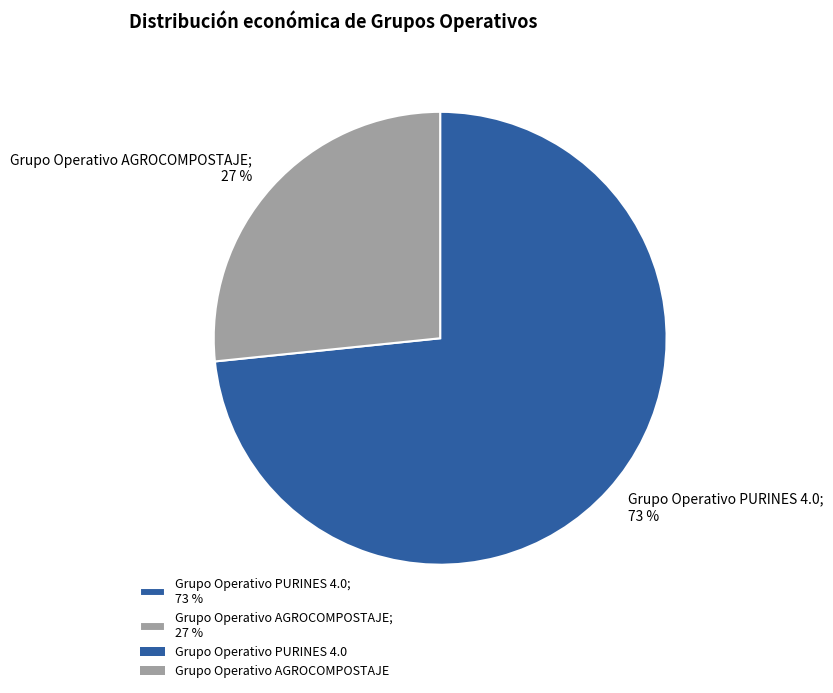

Do Grupo Operativo PURINES 4.0; 73 % and Grupo Operativo AGROCOMPOSTAJE; 27 % together represent more than half of the pie?

Yes